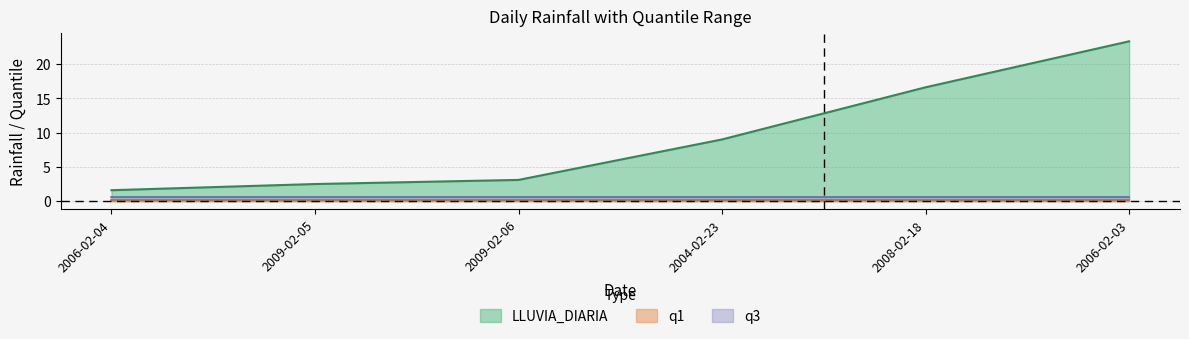

At which category is the sum across all series the highest?

2006-02-03